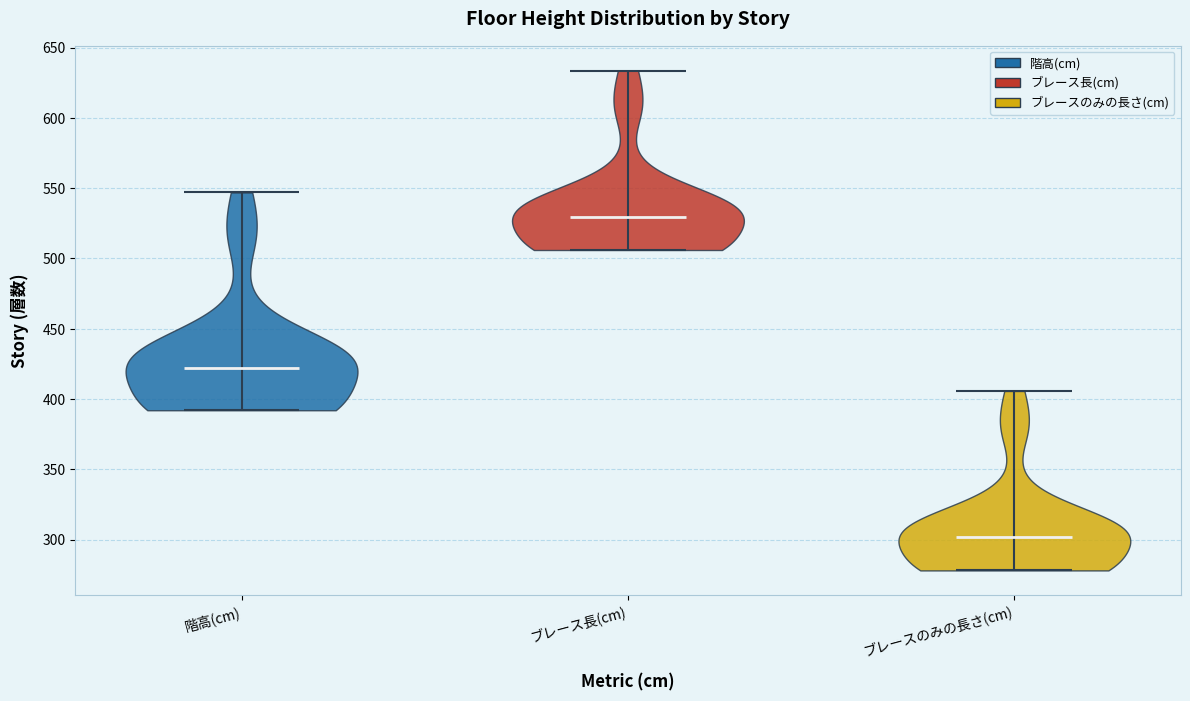

What is the lowest point the violin for 階高(cm) reaches on the y-axis? The values are not printed on the chart, so give them approximately, as read against the axis.

390